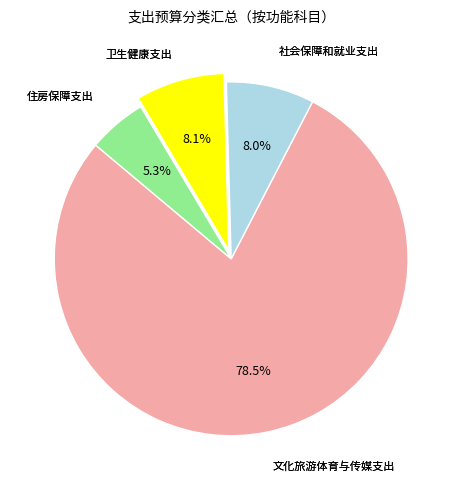

Is there a majority slice in this chart?

Yes